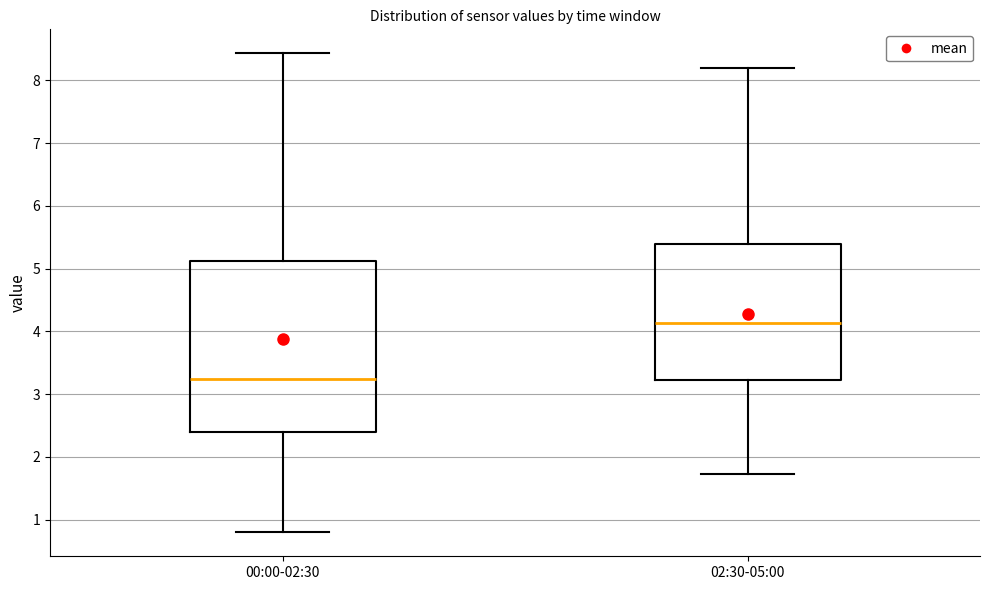

Where does the upper whisker of the box for 02:30-05:00 end on the y-axis? The values are not printed on the chart, so give them approximately, as read against the axis.

8.2